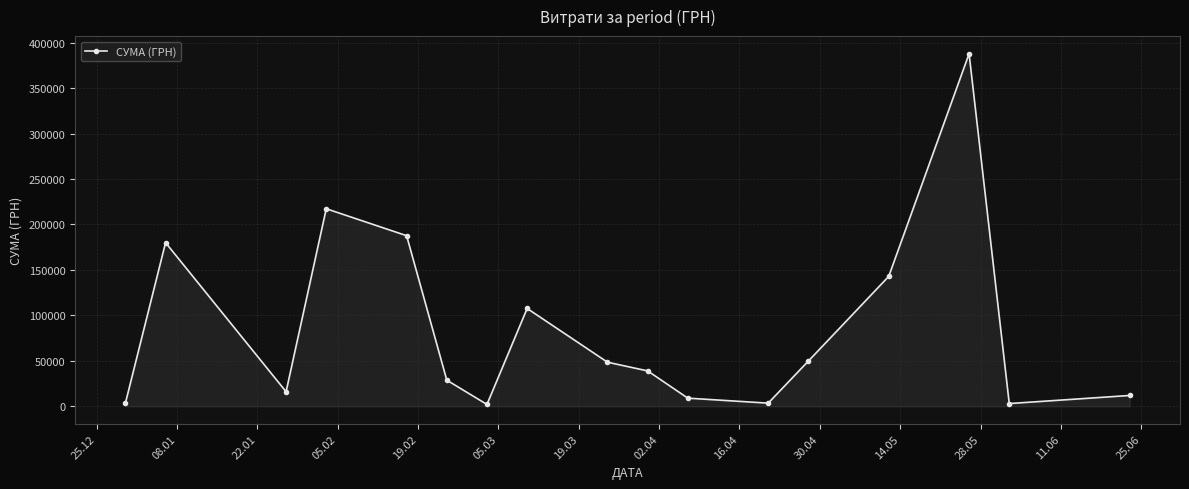

What is the value of the 10th point from the left?

38928.0